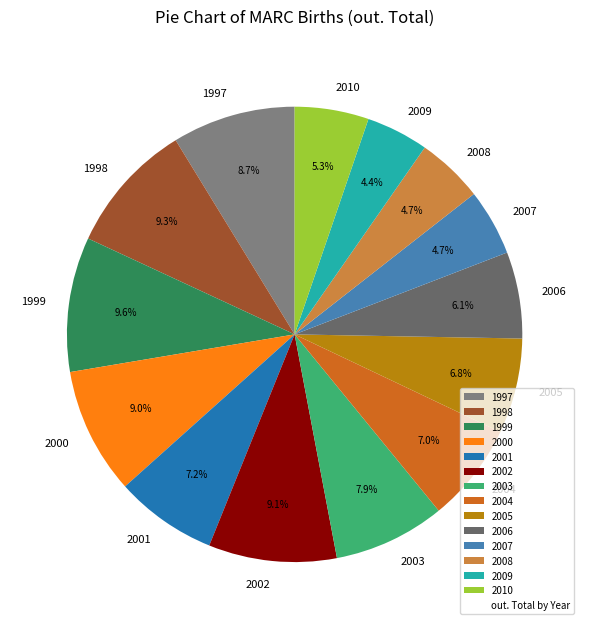

What is the total percentage of 2006 and 2005?

12.9%